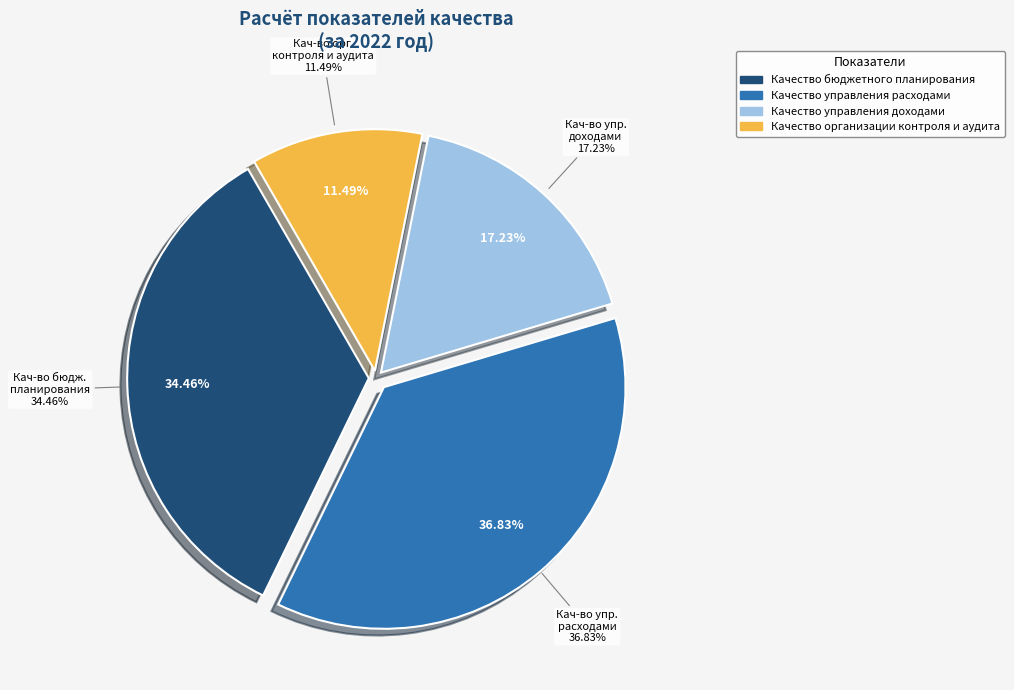

How many segments does this pie chart have?

4